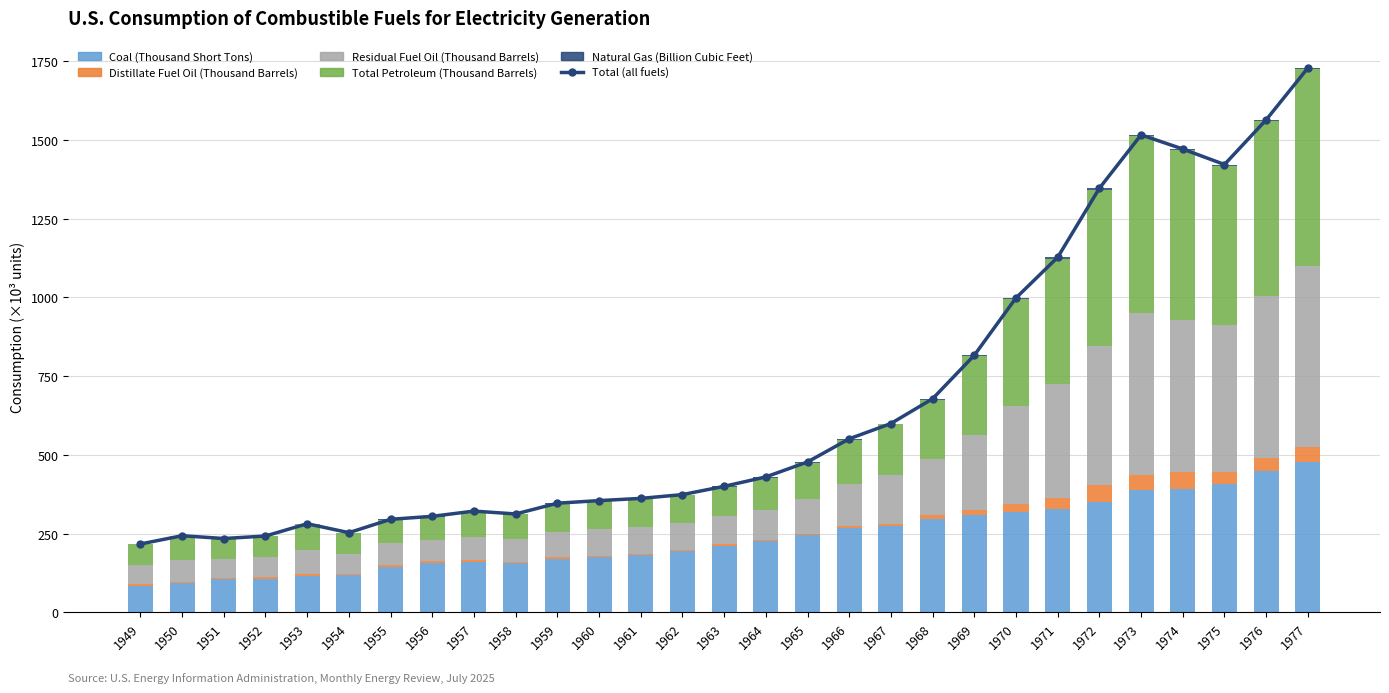

At which category does the chart reach its peak across all series?

1977